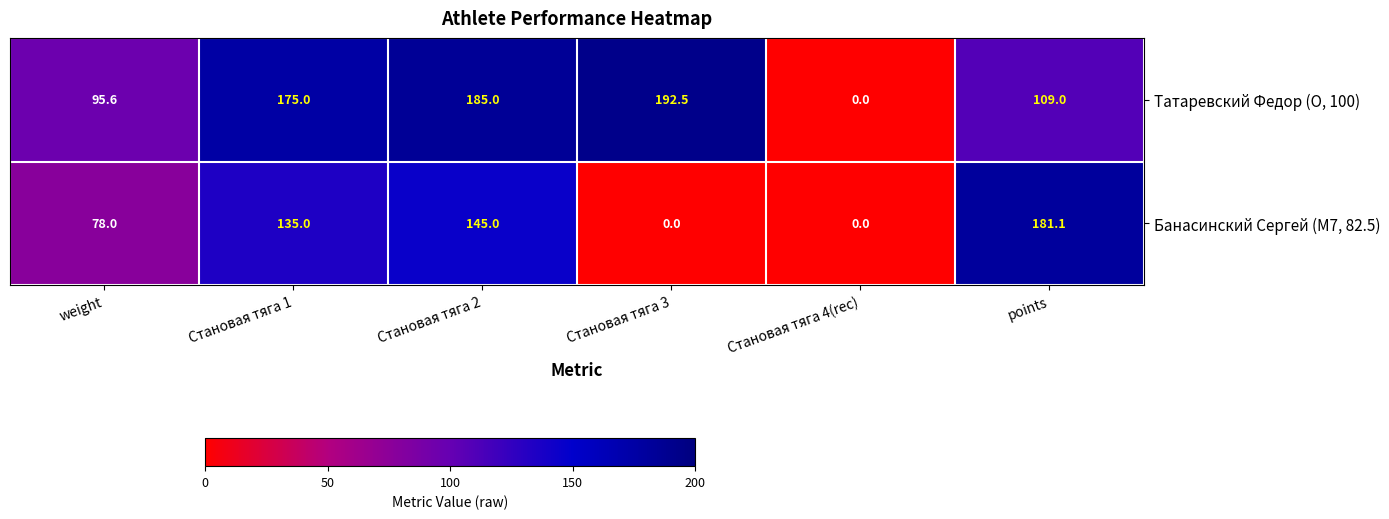

True or false: Татаревский Федор (O, 100) has a value of 175.0 at Становая тяга 1.

True